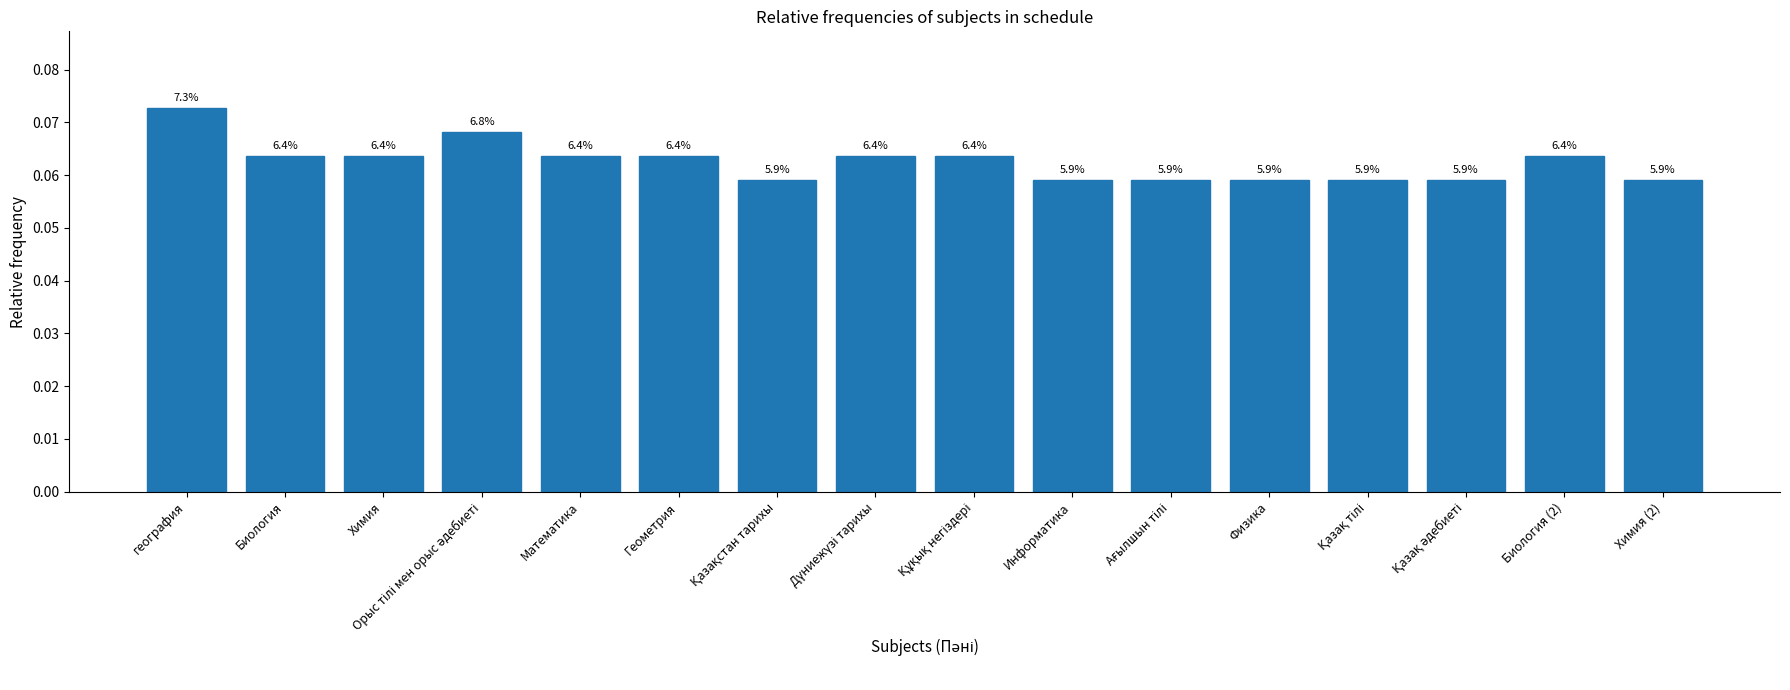

Reading right to left, what are all the values shown in this chart?

0.1	0.1	0.1	0.1	0.1	0.1	0.1	0.1	0.1	0.1	0.1	0.1	0.1	0.1	0.1	0.1